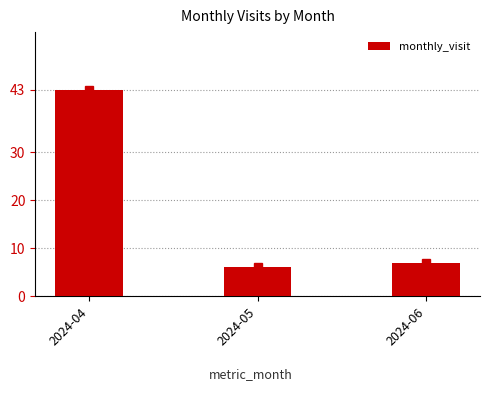

Is it true that the value at 2024-05 is 6?

True